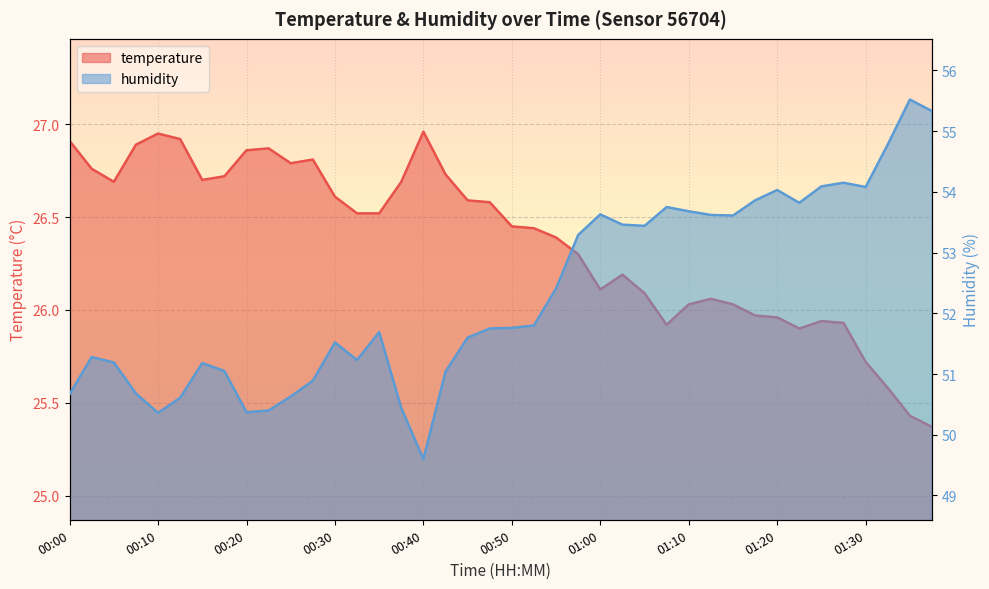

What are all the series names shown in the legend?

temperature, humidity